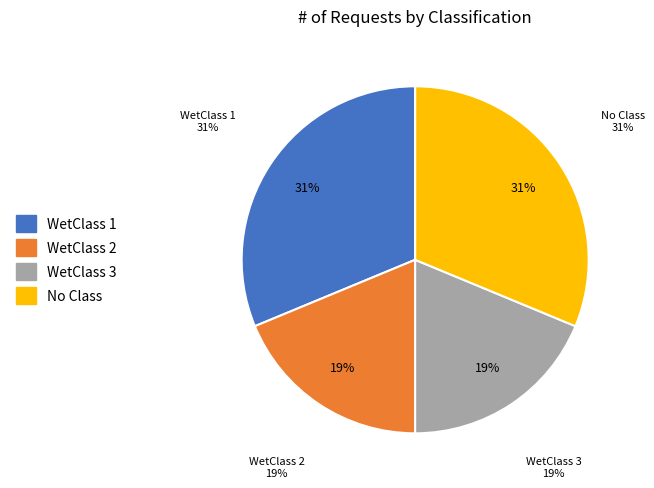

The 7642 slice represents 1% of the pie. True or false?

False